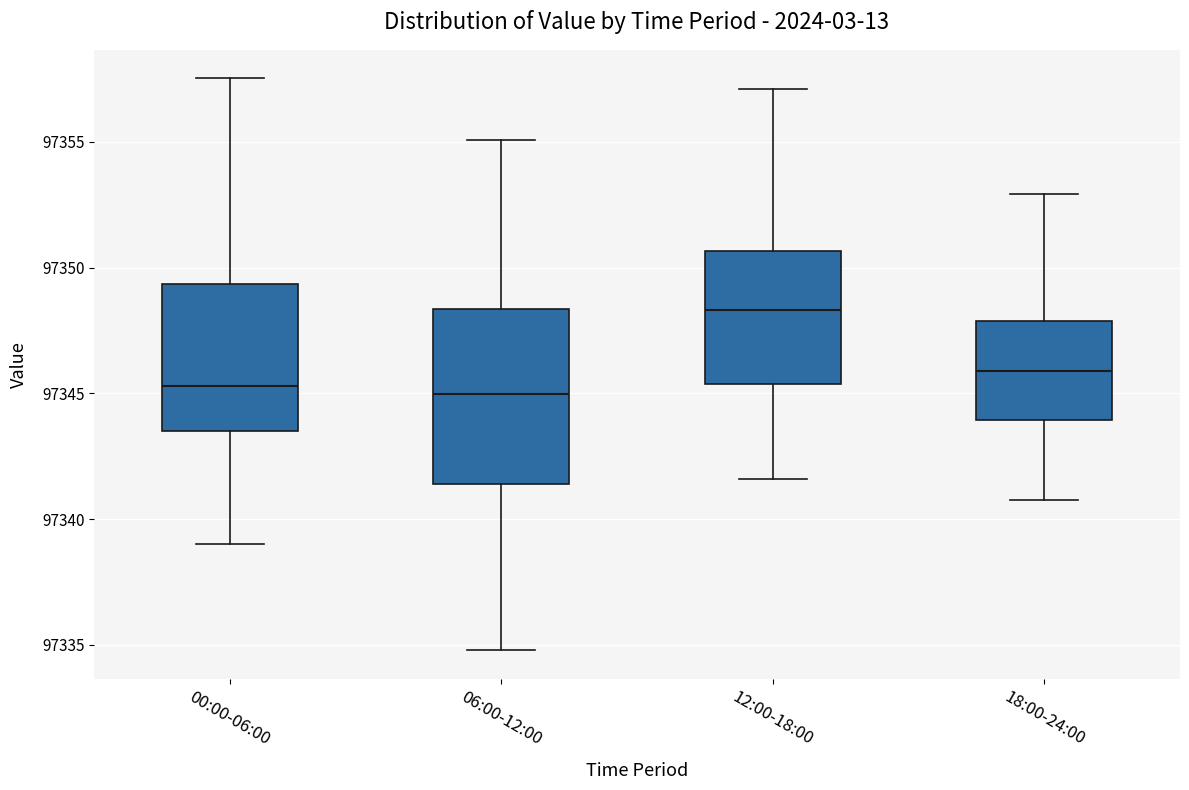

Comparing the boxes themselves (not the whiskers), which one is the tallest?

06:00-12:00